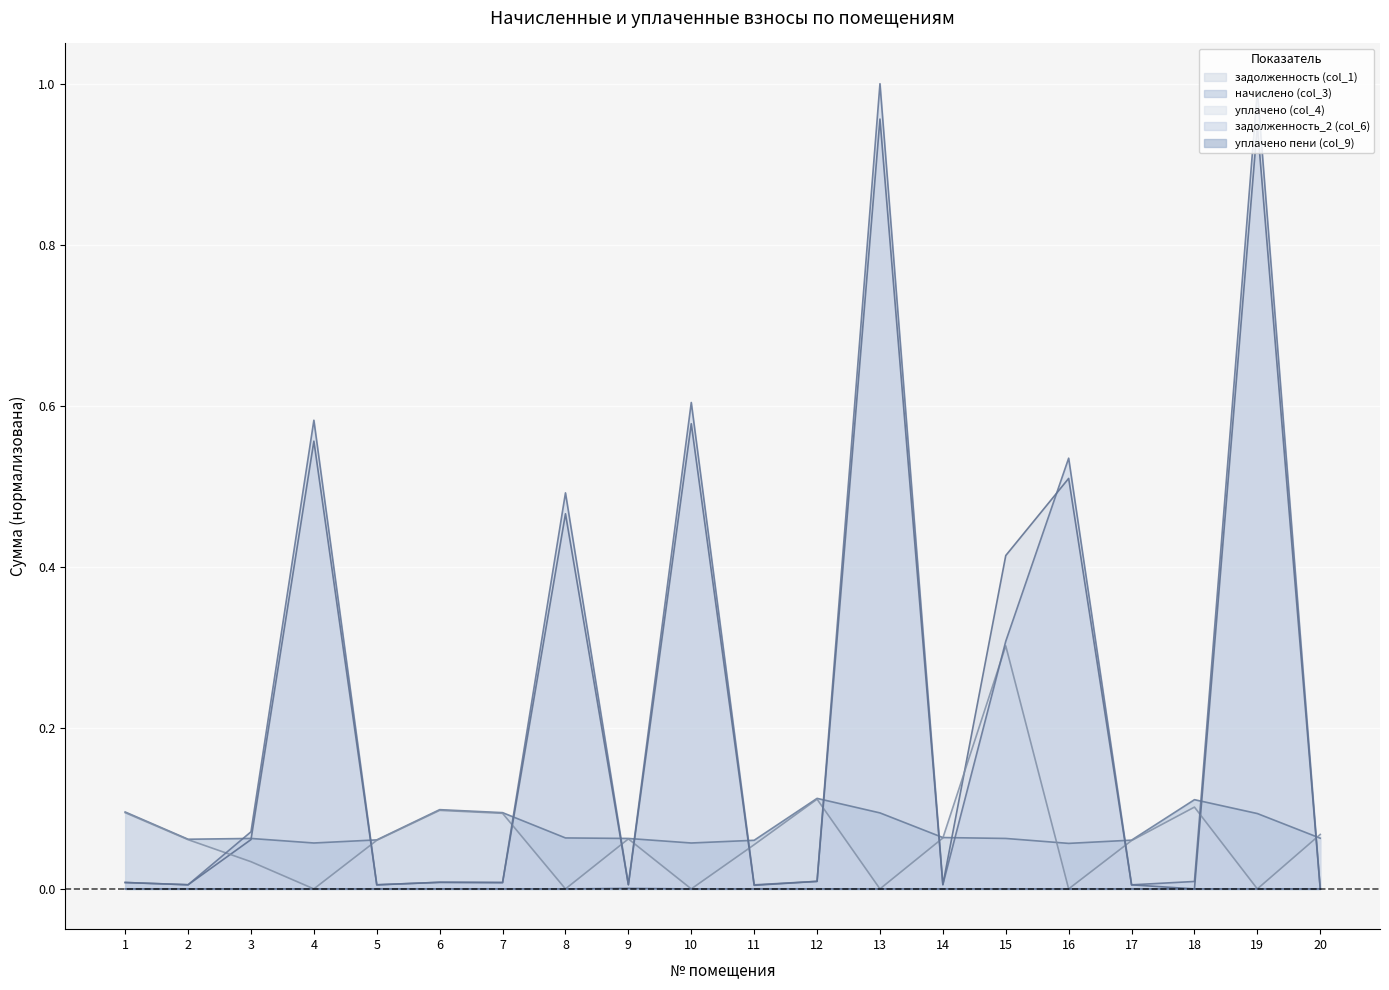

What is the sum of the задолженность (col_1) values at 4 and 13?

1.5